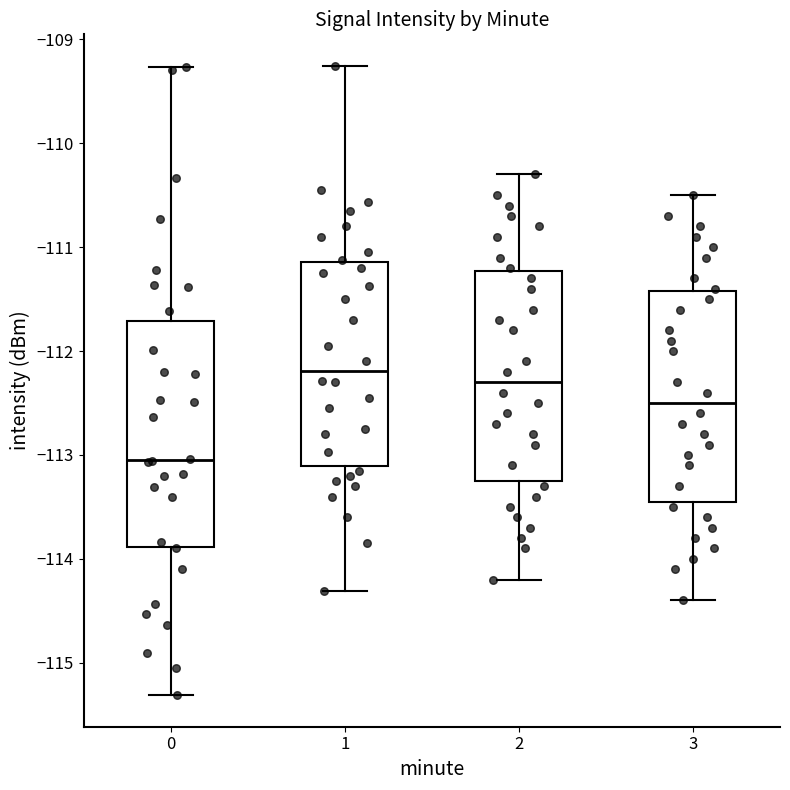

Which box's median line is the lowest?

0